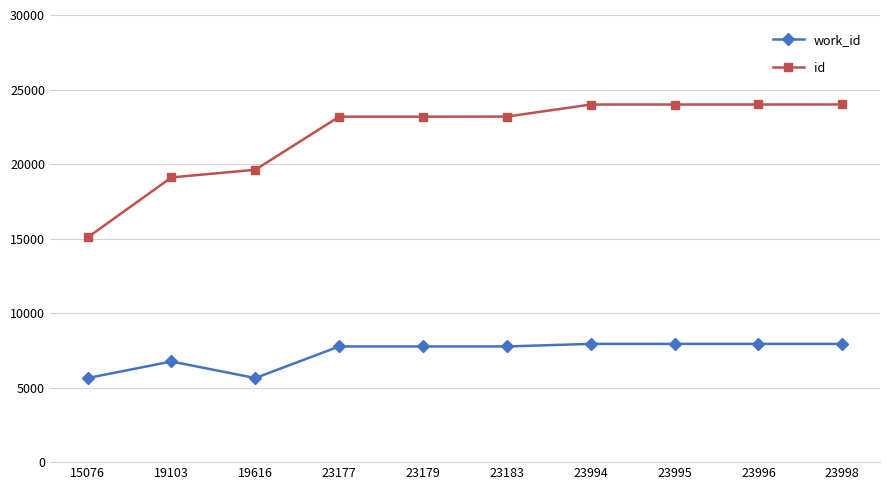

The value of id at 19103 is 30520. True or false?

False